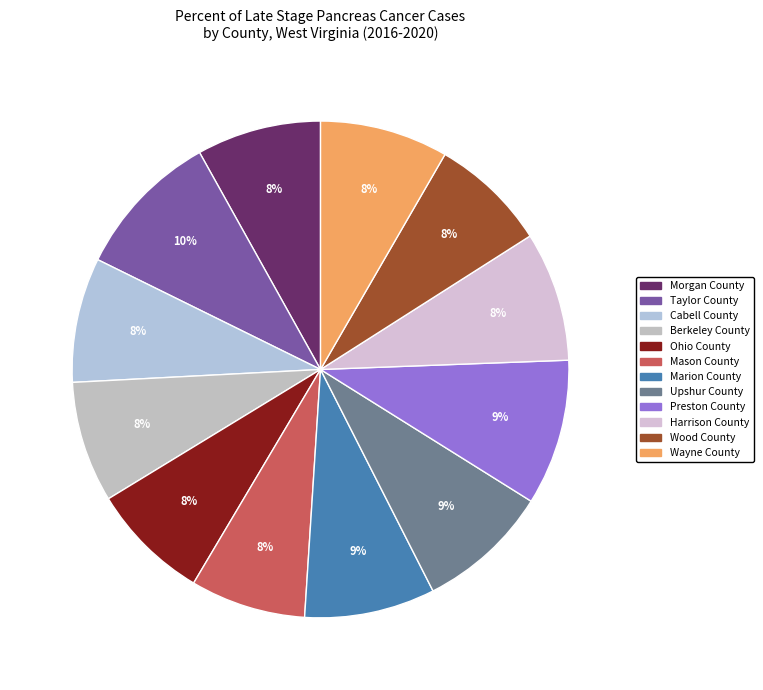

Which slice is the largest?

Taylor County